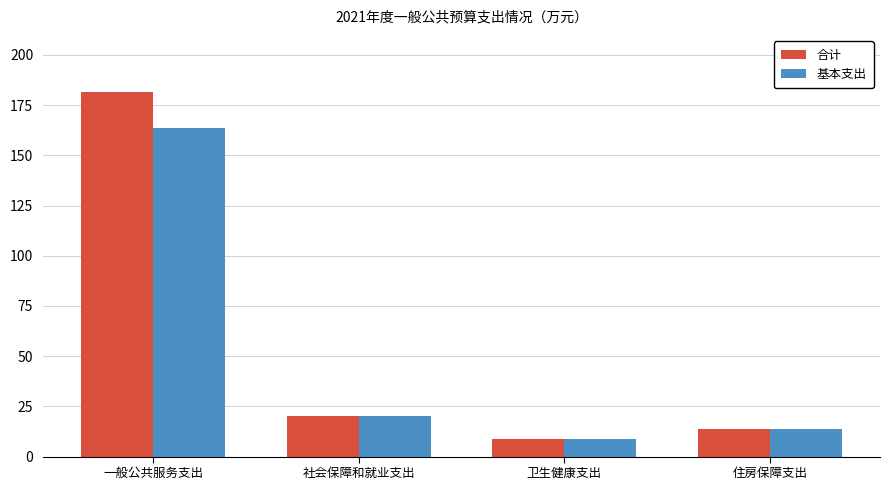

Which category has the lowest value across all series?

卫生健康支出